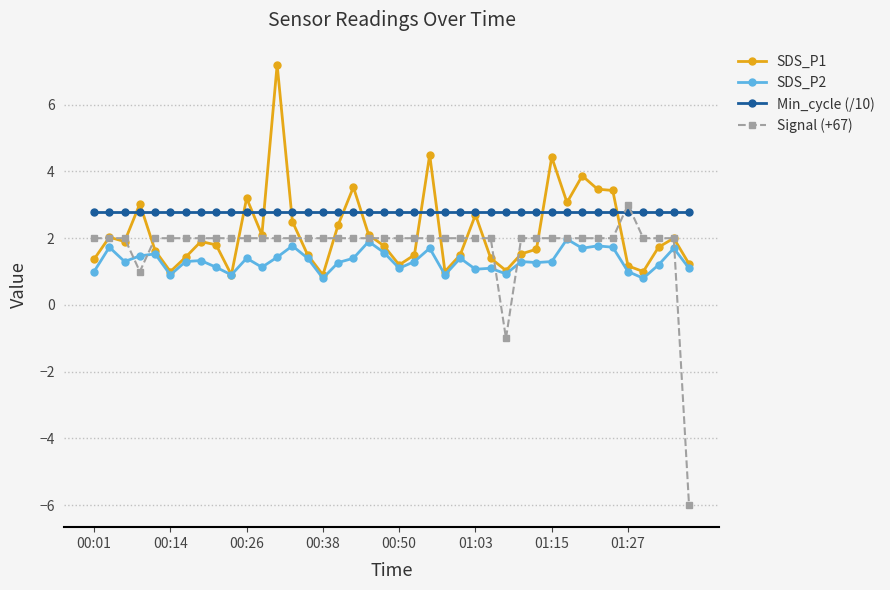

What is the lowest value of the SDS_P2 series?

0.8